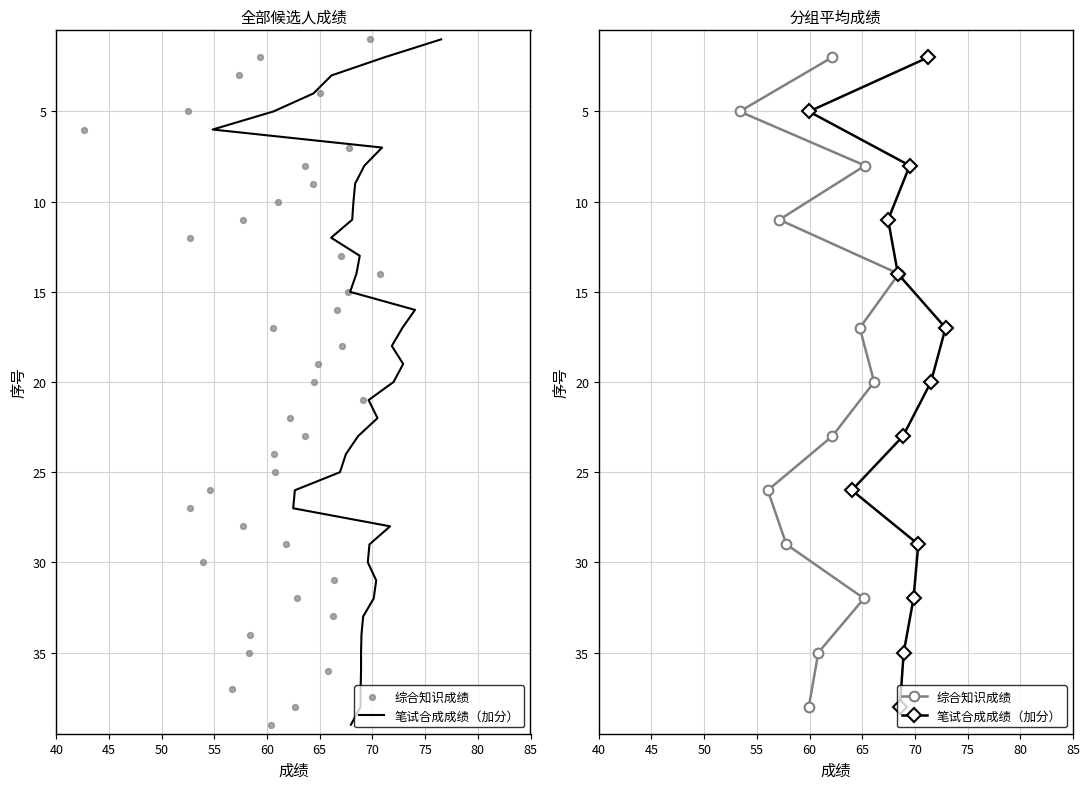

Which series has the widest spread of Y values?

笔试合成成绩（加分）